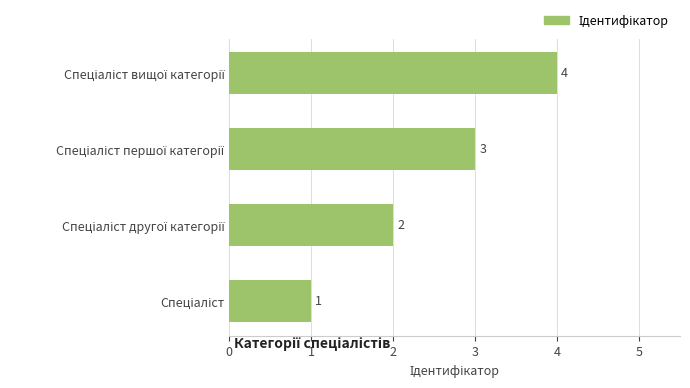

What is the greatest value displayed?

4